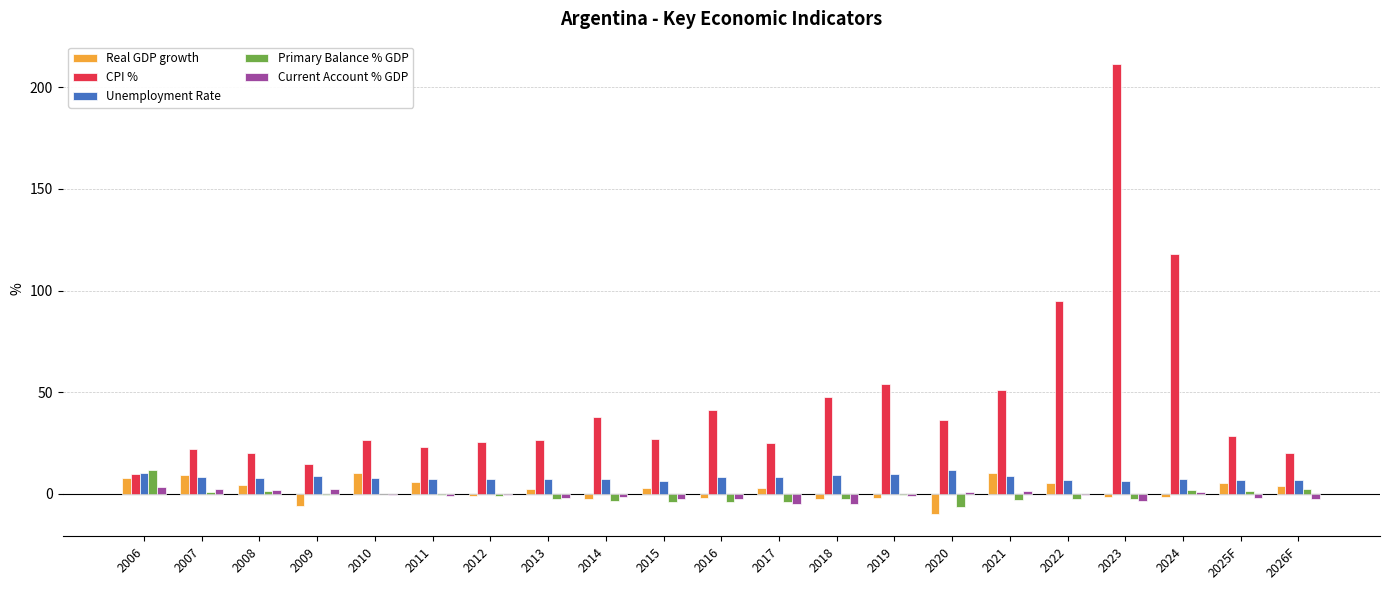

Between 2007 and 2021, which series saw the biggest shift?

CPI %